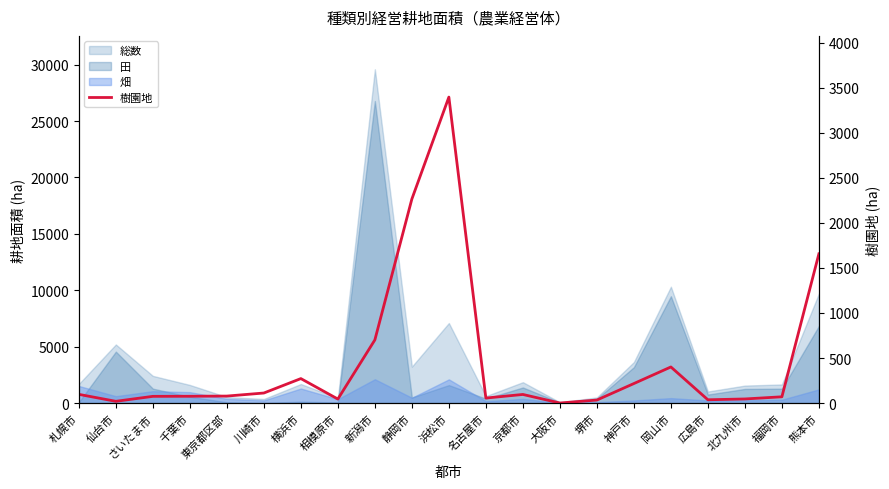

What is the difference between the second highest and second lowest values?

2244